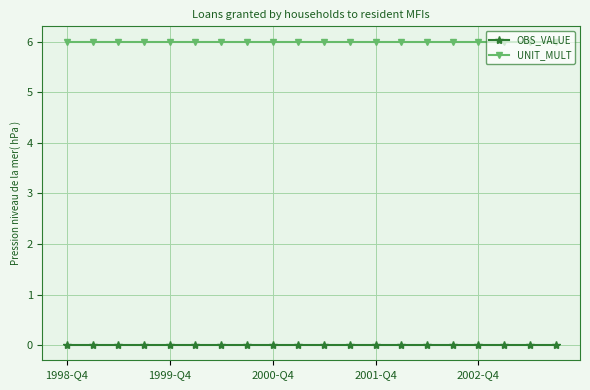

What is the sum of all UNIT_MULT values?

120